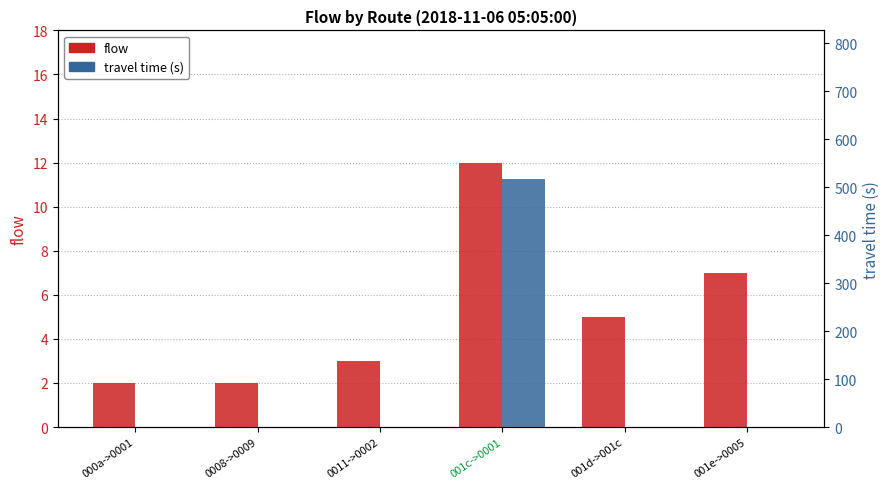

Which label corresponds to the smallest value in the chart?

000a->0001